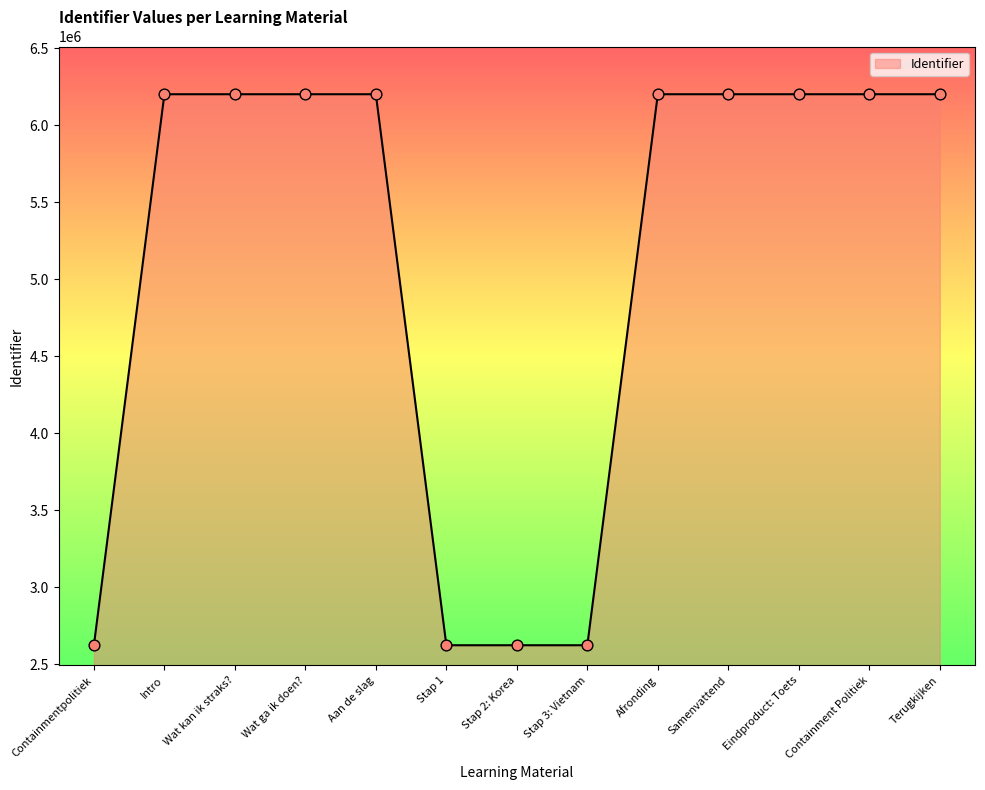

What is the change in value from Containmentpolitiek to Containment Politiek?

+3578877